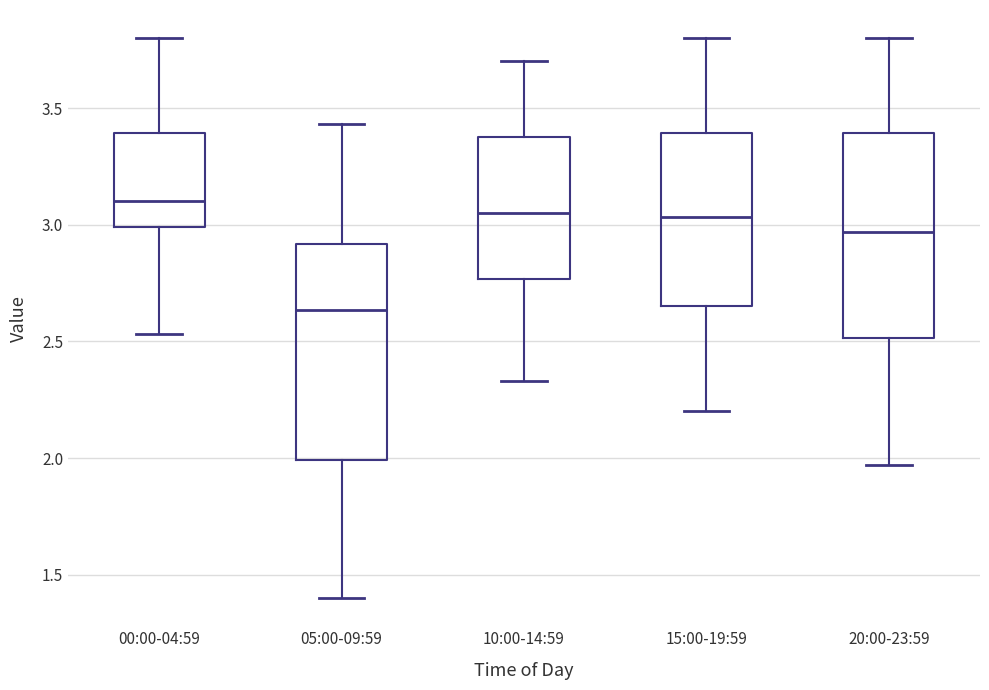

Where does the upper whisker of the box for 20:00-23:59 end on the y-axis? The values are not printed on the chart, so give them approximately, as read against the axis.

3.80